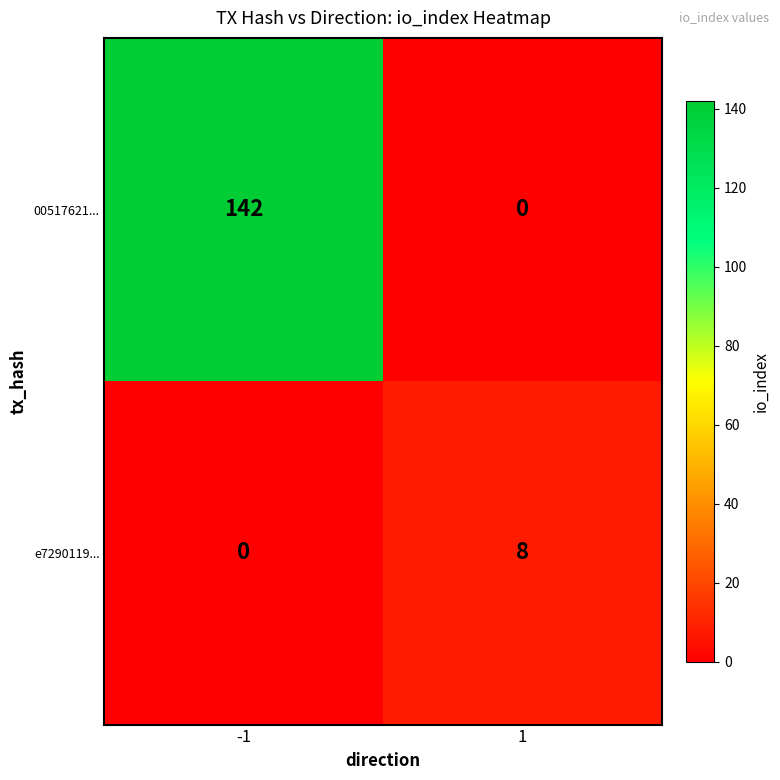

Which series has the largest range (max minus min)?

00517621...